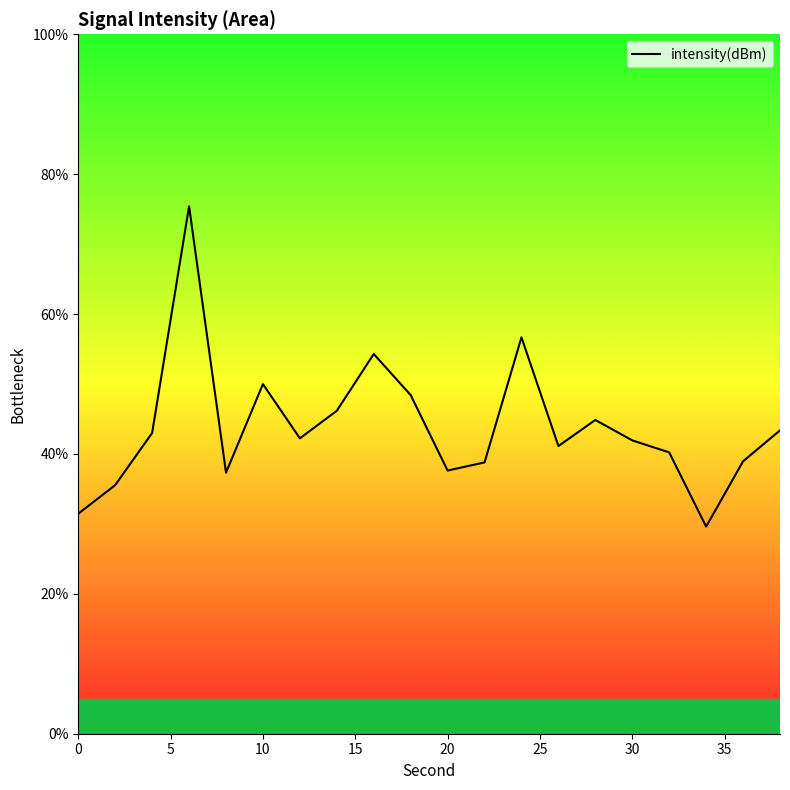

True or false: the data shows 116.5 at 15.

False